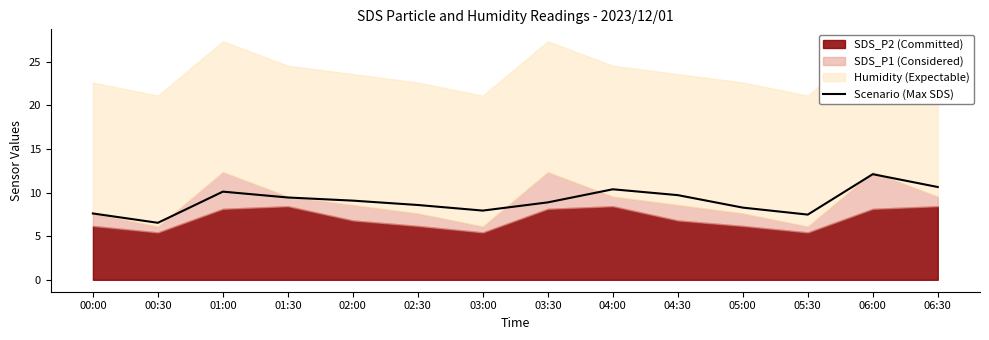

Where is the first local maximum?

01:00